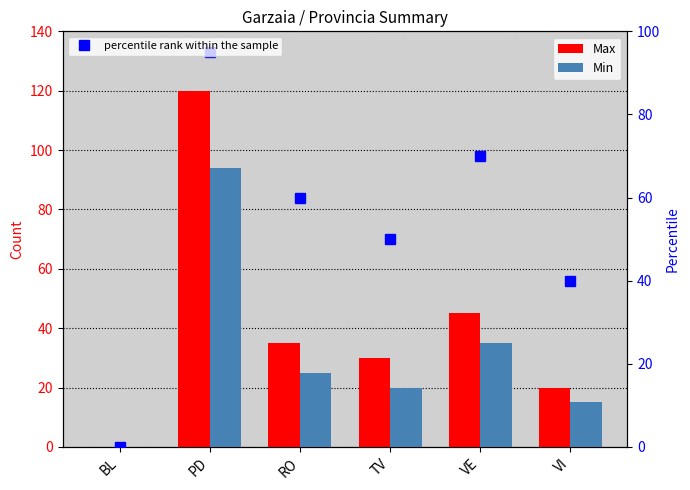

What position from the left is VE?

5